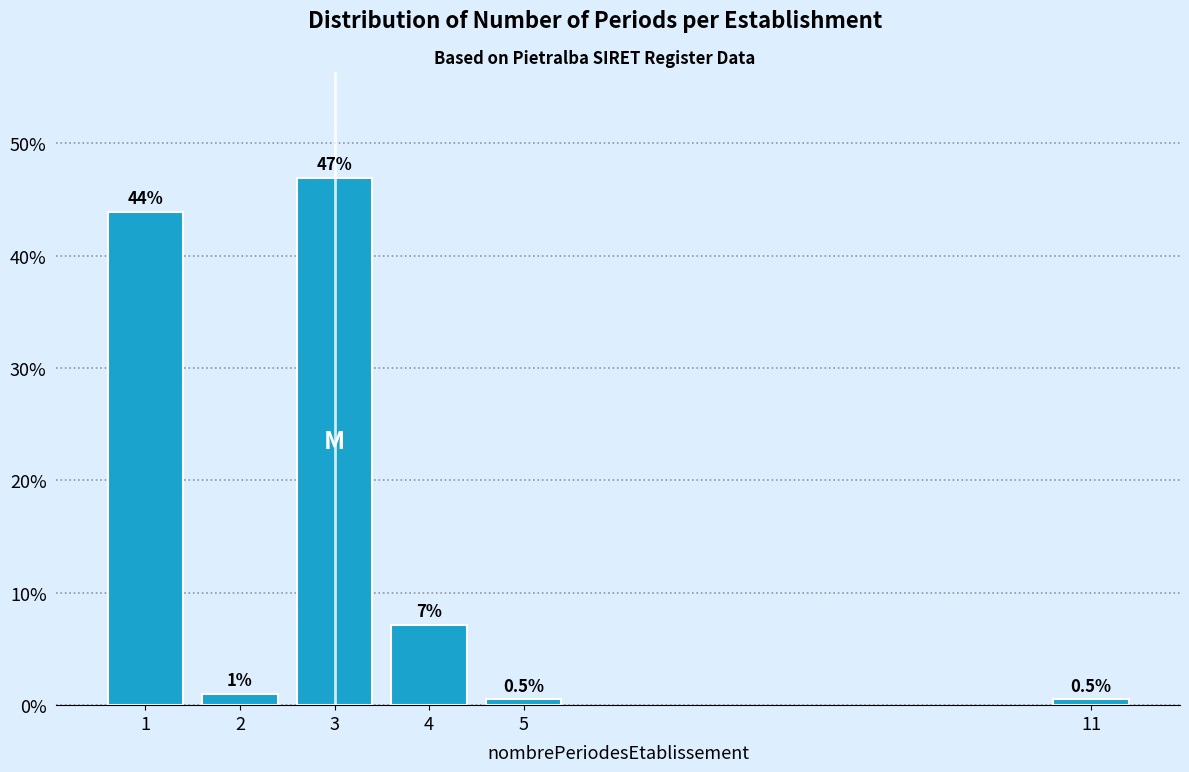

What is the smallest value displayed?

0.5